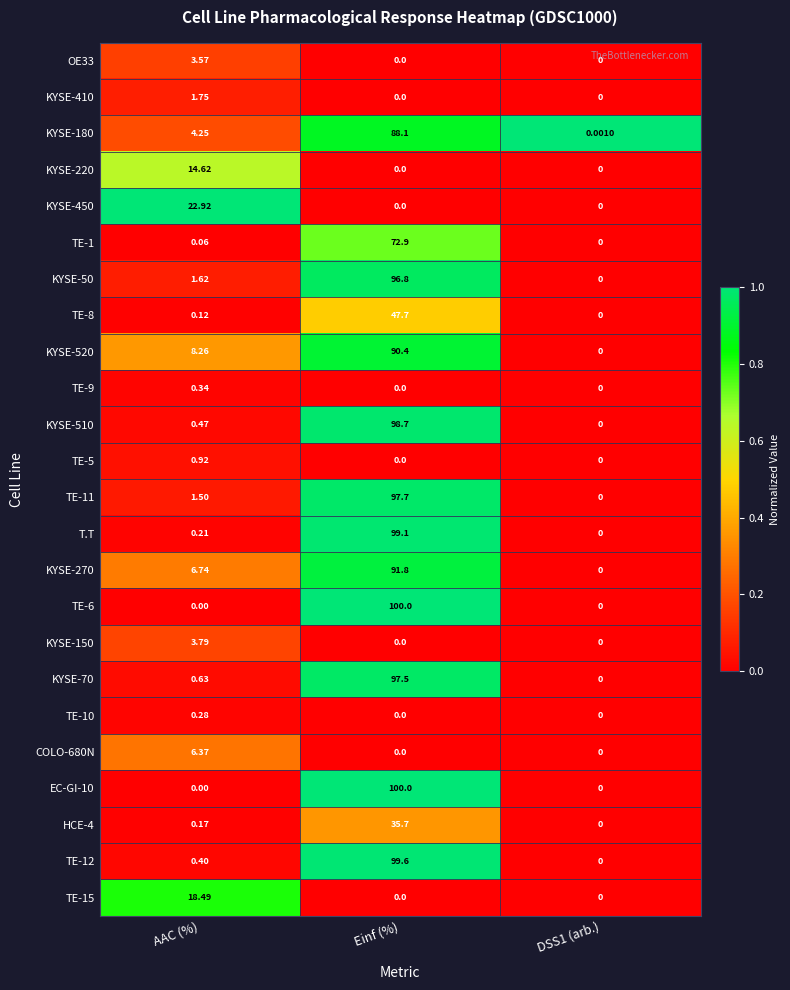

At which category does the chart reach its peak across all series?

Einf (%)